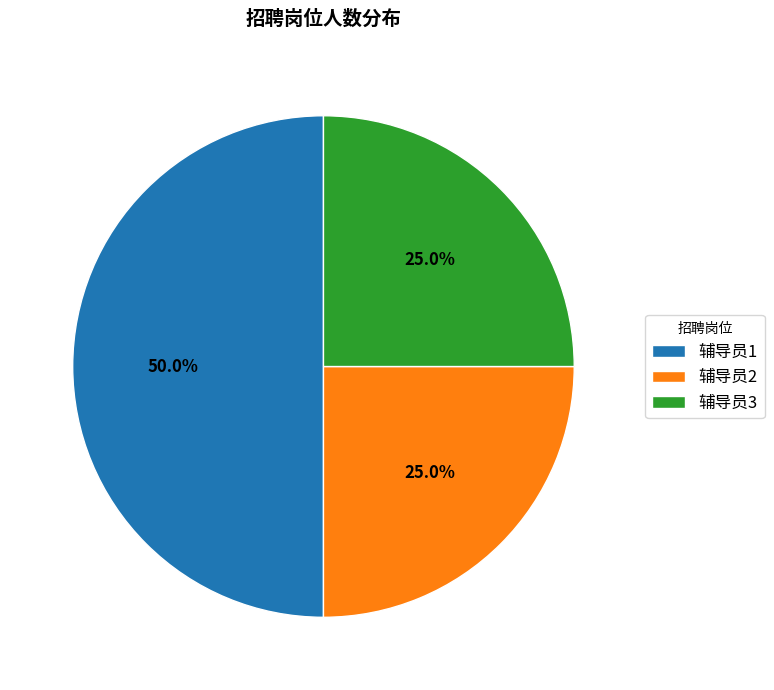

To the nearest percent, what portion does 辅导员3 represent?

25%